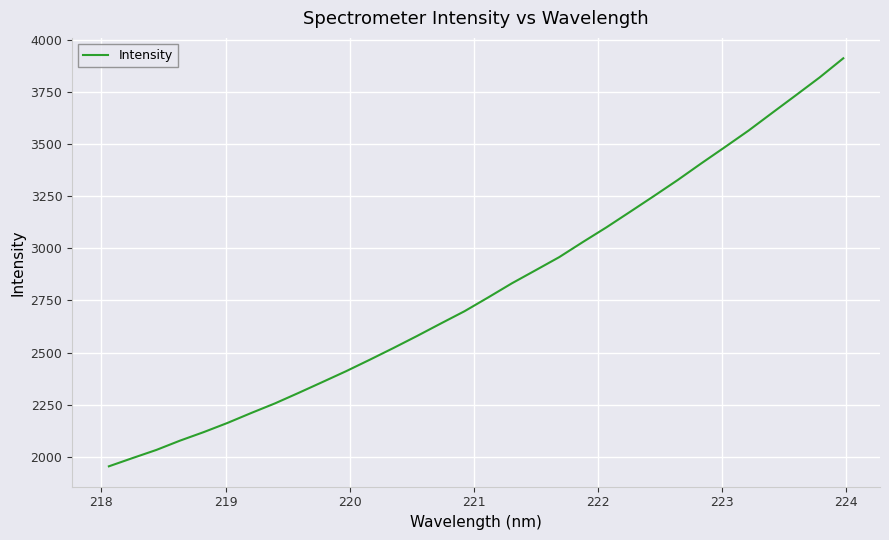

Reading left to right, transcribe all the data shown in this chart.

1954.6	1994.2	2033.1	2077.8	2118.7	2162.6	2210.2	2256.1	2306.6	2358.3	2410.4	2465.4	2521.7	2579.6	2639.3	2698.1	2764.2	2831.9	2894.5	2957.5	3030.1	3100.8	3175.3	3250.5	3326.9	3407.0	3485.2	3564.5	3649.5	3733.8	3819.0	3910.8